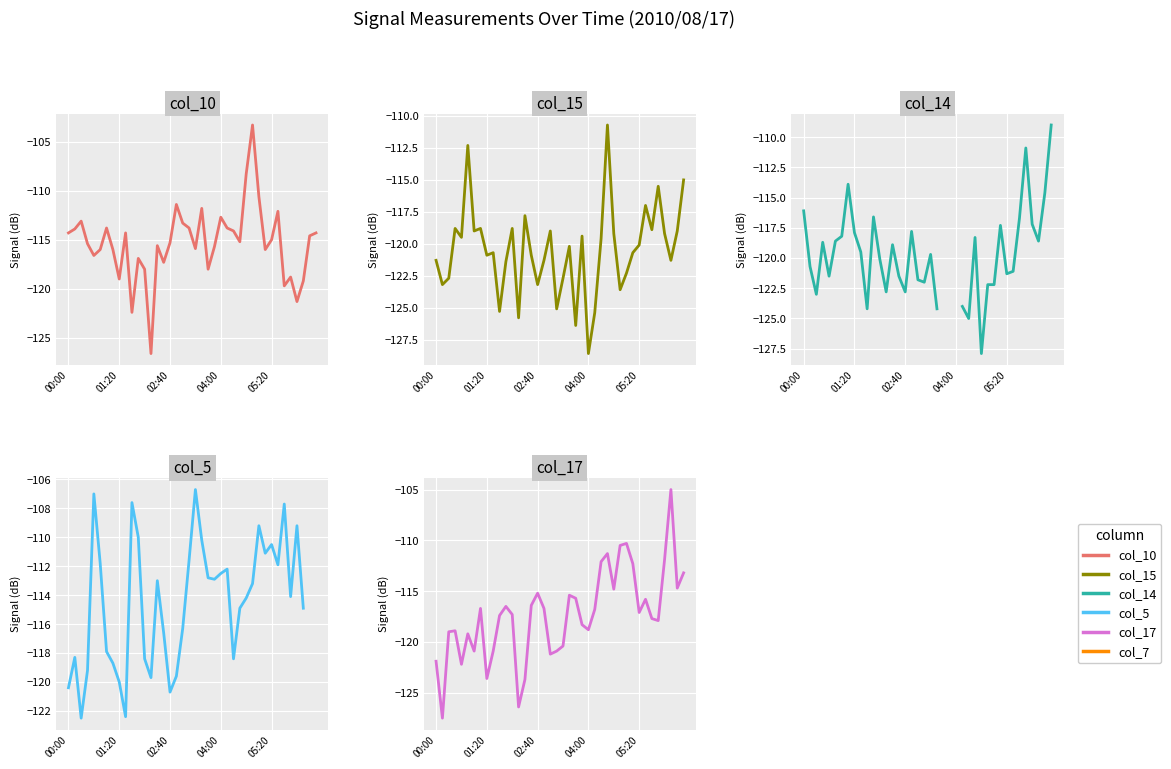

How many lines are shown in the chart?

5